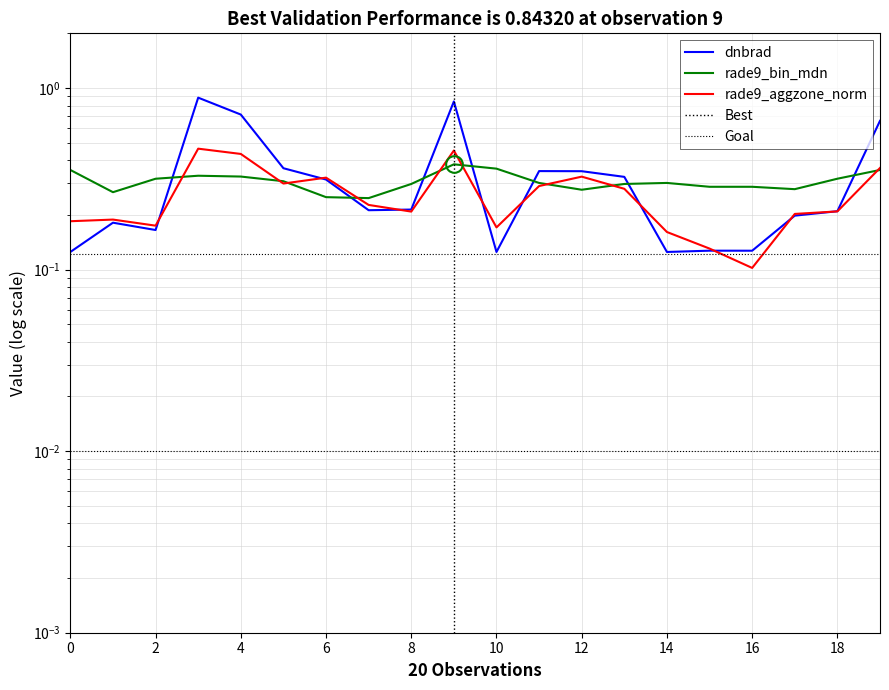

What is the value of the dnbrad point at the 14th from the left?

0.3